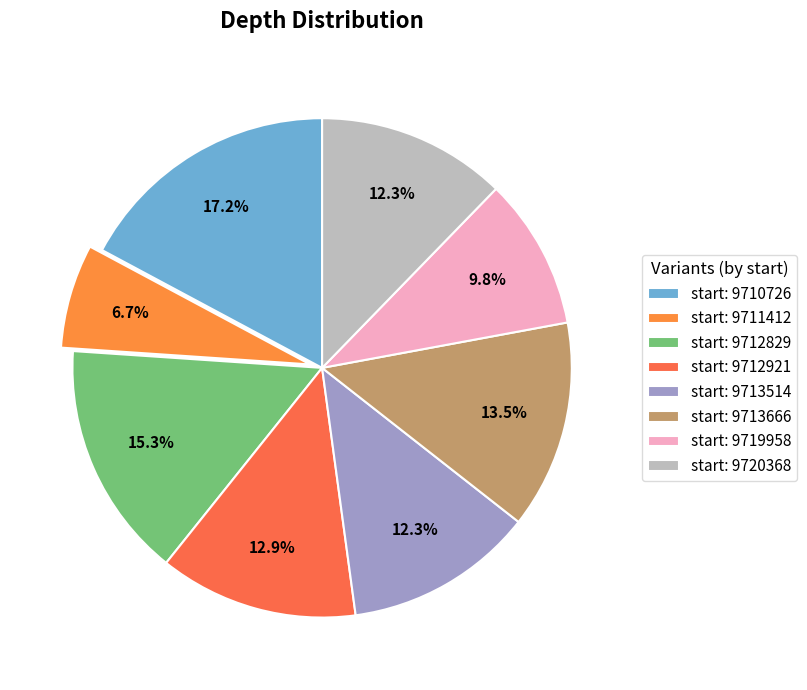

How many segments does this pie chart have?

8